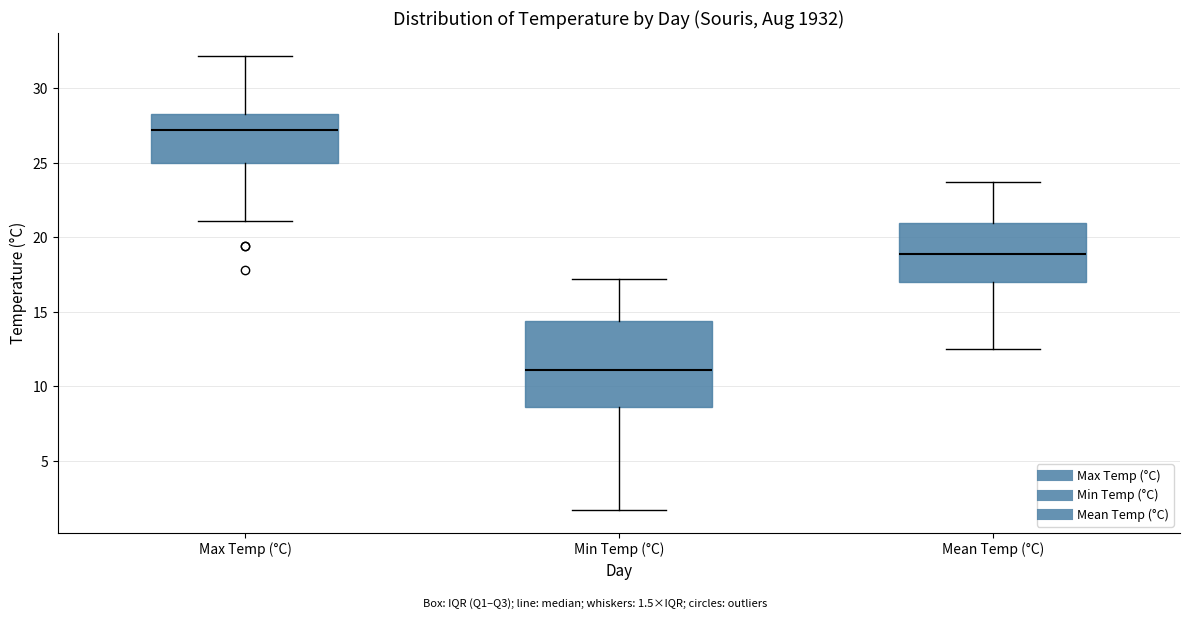

Reading left to right, transcribe this box plot: for each box, give where its median line is, the range the box spans, and where its two whiskers end, as read against the y-axis. The values are not printed on the chart, so give them approximately, as read against the axis.

Max Temp (°C): median 27.0, box 25.0 to 28.5, whiskers 21.0 to 32.0
Min Temp (°C): median 11.0, box 8.5 to 14.5, whiskers 1.5 to 17.0
Mean Temp (°C): median 19.0, box 17.0 to 21.0, whiskers 12.5 to 23.5